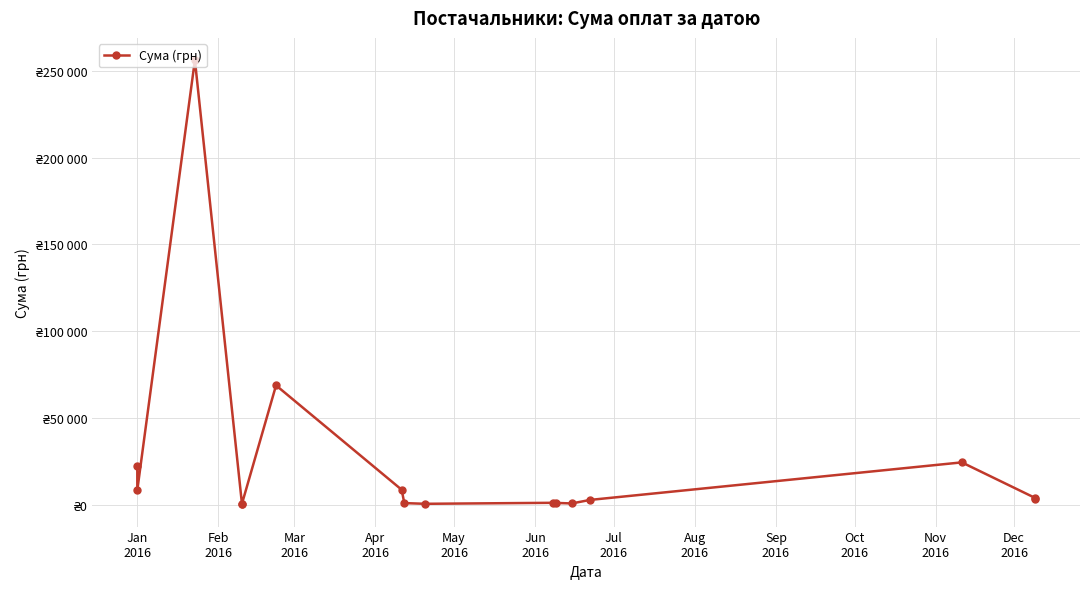

How many points are lower than both their immediate neighbors (excluding endpoints)?

4